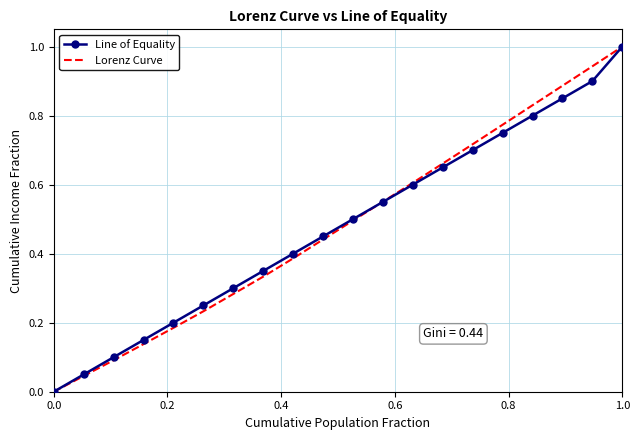

What is the maximum value shown in the chart?

1.0